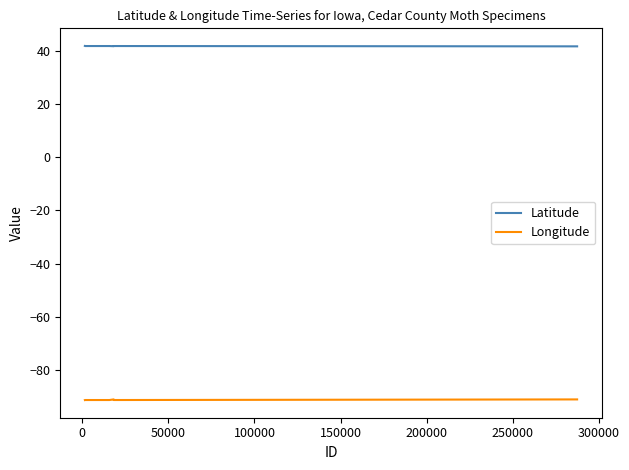

What is the smallest value displayed?

-91.3